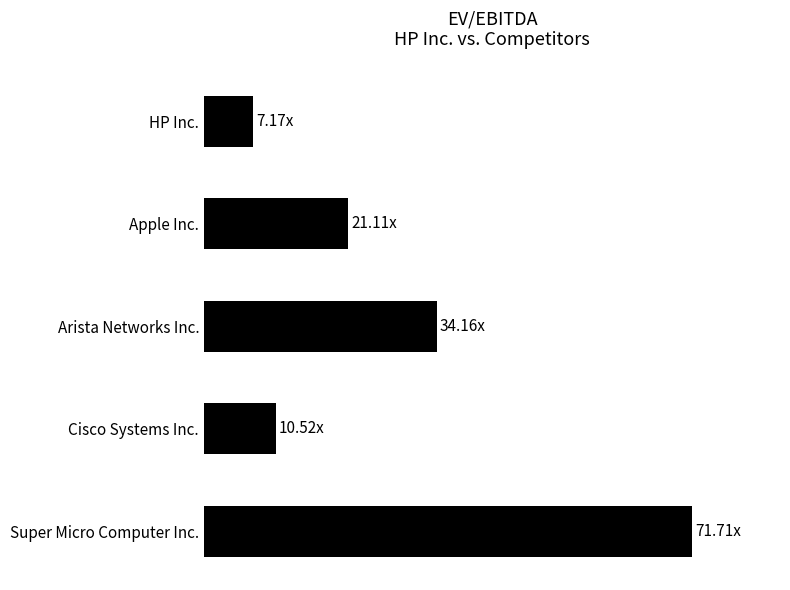

Are the bars horizontal?

Yes